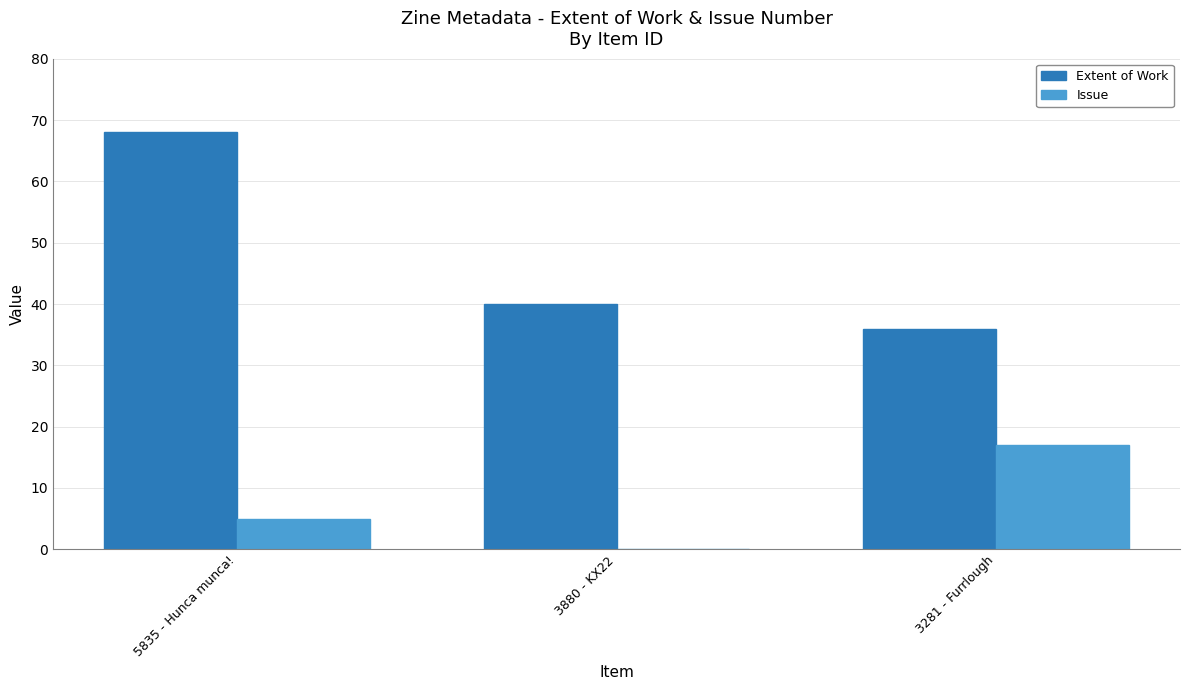

The Issue series shows 22 at 3281 - Furrlough. True or false?

False